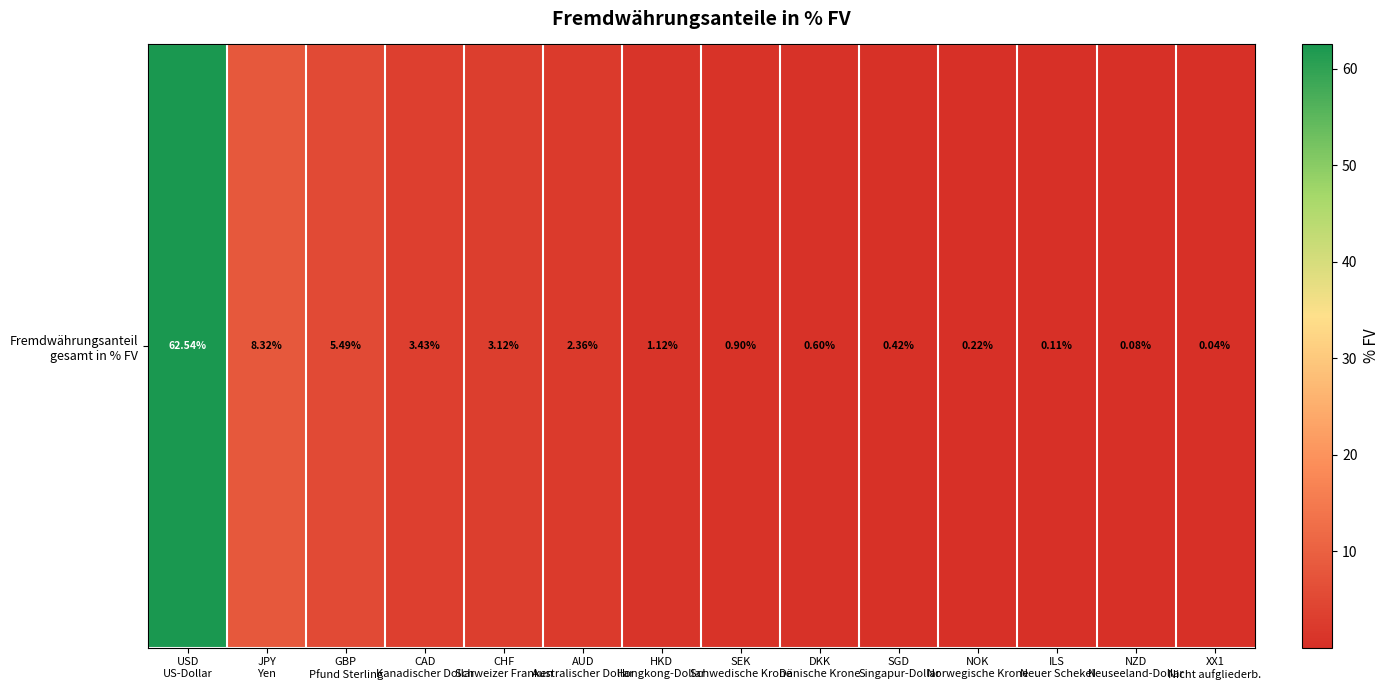

True or false: the data shows 0.9 at SEK
Schwedische Krone.

True